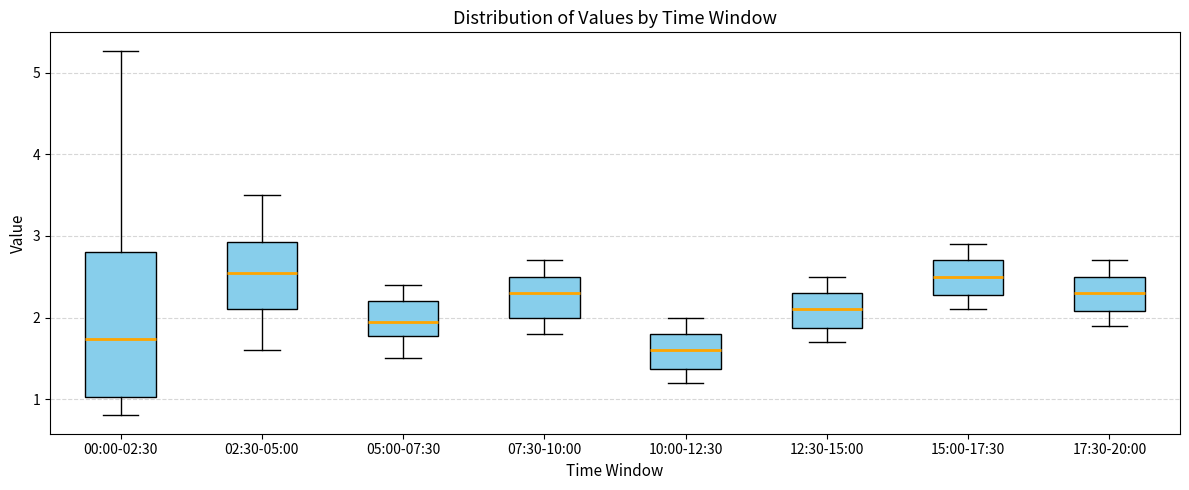

Reading left to right, transcribe this box plot: for each box, give where its median line is, the range the box spans, and where its two whiskers end, as read against the y-axis. The values are not printed on the chart, so give them approximately, as read against the axis.

00:00-02:30: median 1.7, box 1.0 to 2.8, whiskers 0.8 to 5.3
02:30-05:00: median 2.6, box 2.1 to 2.9, whiskers 1.6 to 3.5
05:00-07:30: median 2.0, box 1.8 to 2.2, whiskers 1.5 to 2.4
07:30-10:00: median 2.3, box 2.0 to 2.5, whiskers 1.8 to 2.7
10:00-12:30: median 1.6, box 1.4 to 1.8, whiskers 1.2 to 2.0
12:30-15:00: median 2.1, box 1.9 to 2.3, whiskers 1.7 to 2.5
15:00-17:30: median 2.5, box 2.3 to 2.7, whiskers 2.1 to 2.9
17:30-20:00: median 2.3, box 2.1 to 2.5, whiskers 1.9 to 2.7